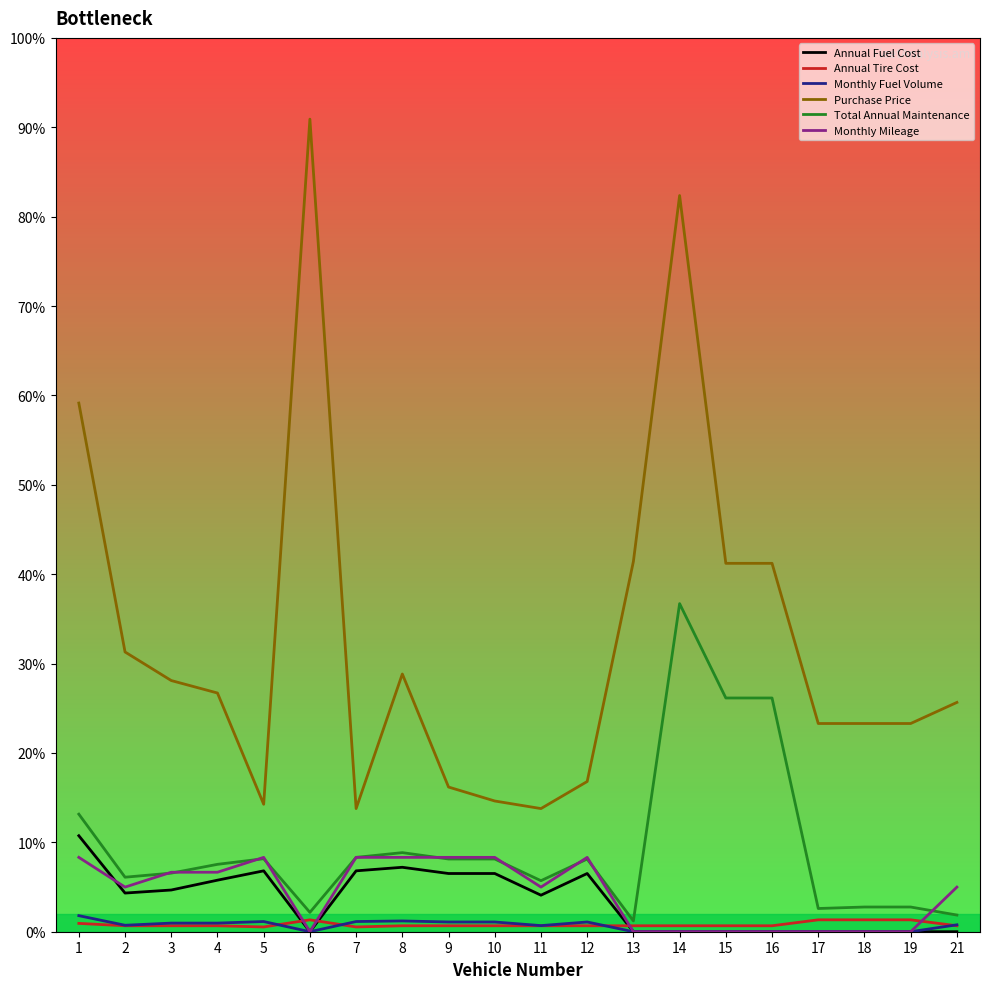

Where is the first local maximum for Total Annual Maintenance?

5